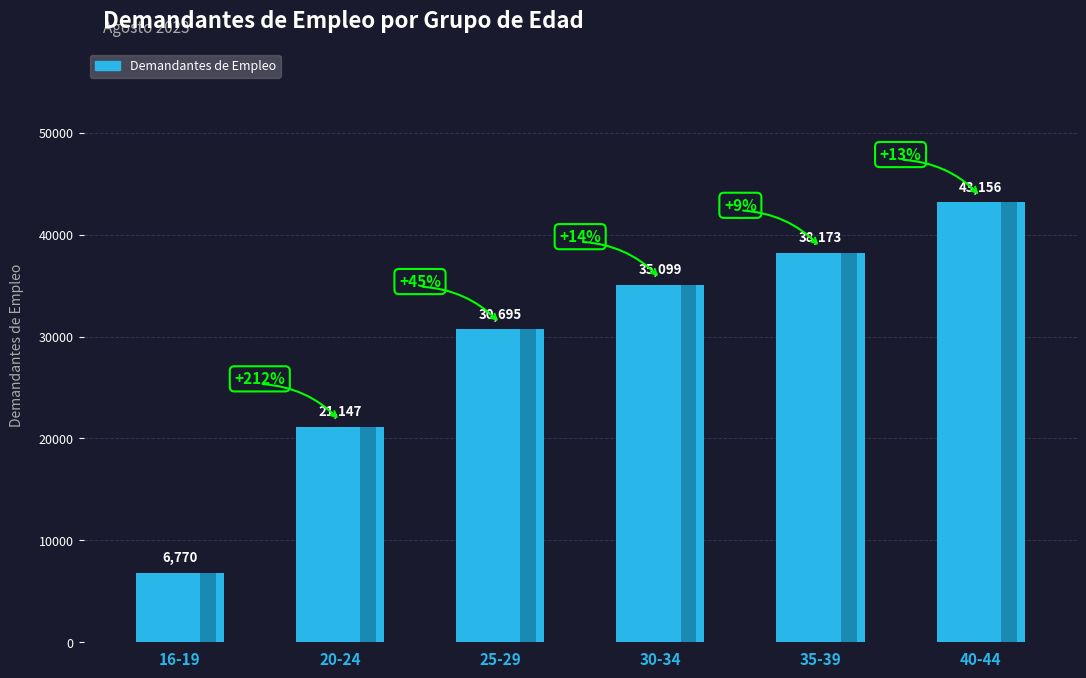

What is the maximum value shown in the chart?

43156